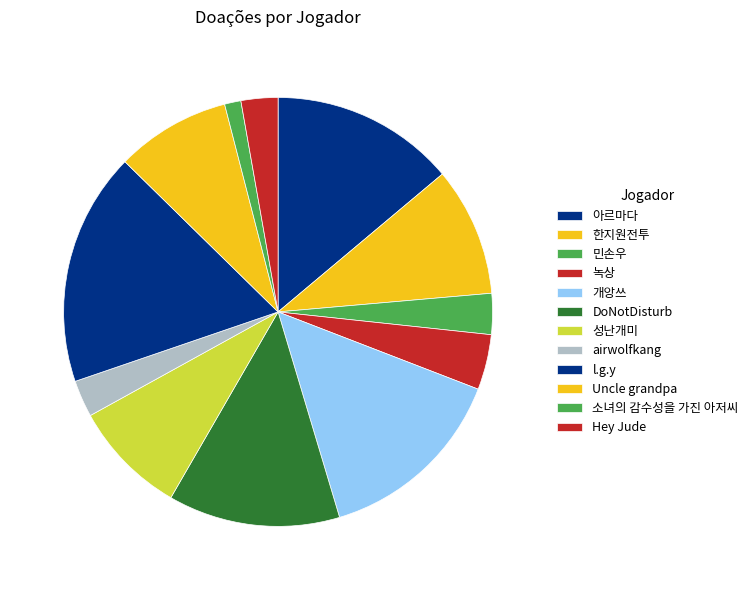

To the nearest percent, what portion does Uncle grandpa represent?

9%